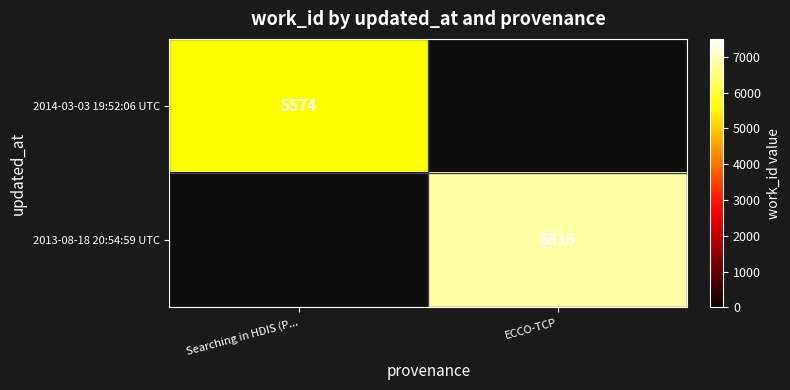

Is it true that 2013-08-18 20:54:59 UTC equals 2365 at ECCO-TCP?

False